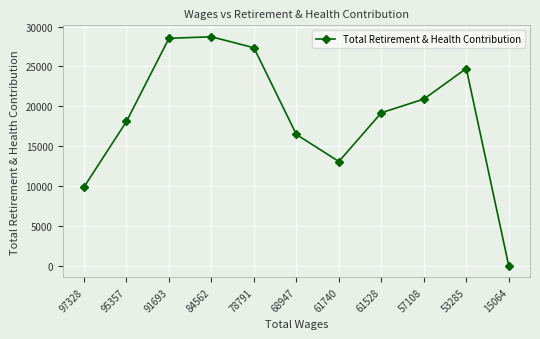

At which label is the value closest to 14362?

61740